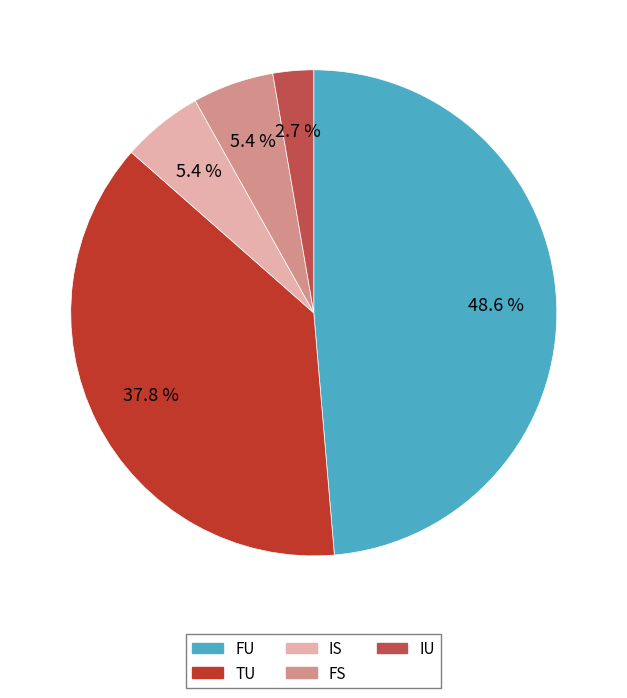

Does any single category account for the majority?

No